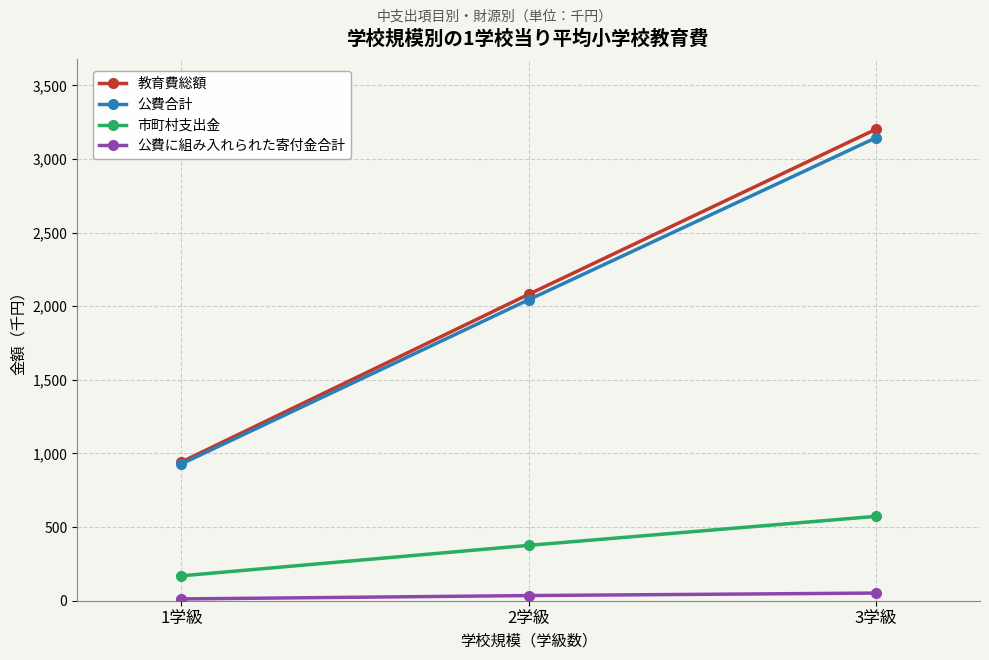

Which series has the largest range (max minus min)?

教育費総額